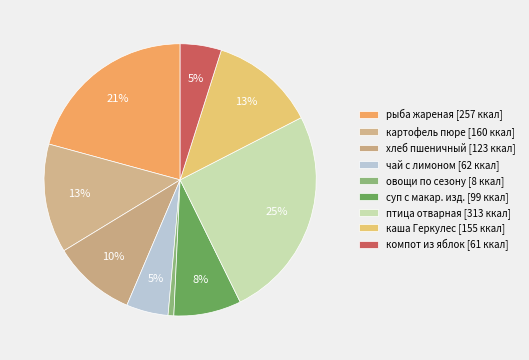

How many segments does this pie chart have?

9